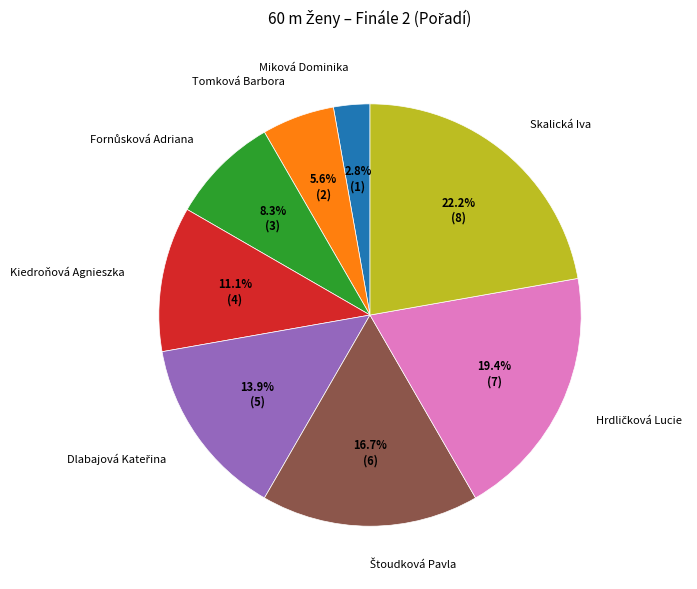

Between Tomková Barbora and Miková Dominika, which is larger?

Tomková Barbora